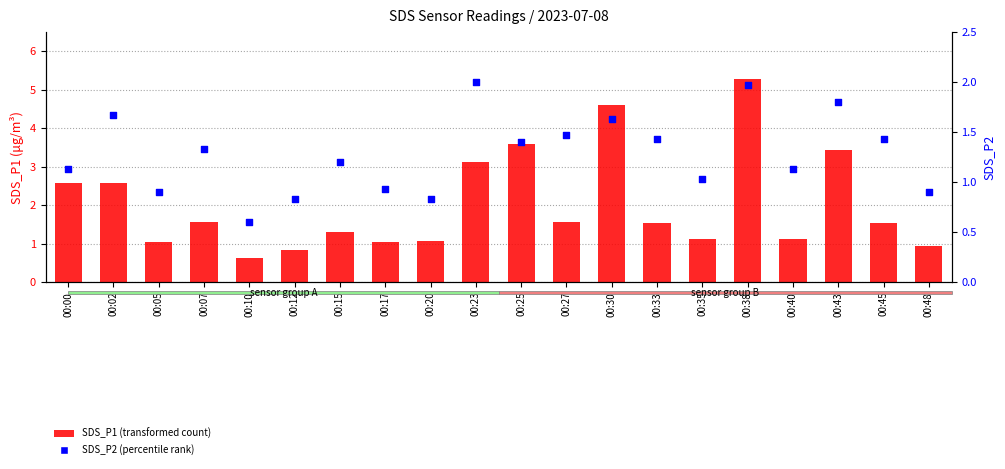

What are all the series names shown in the legend?

SDS_P1 (transformed count), SDS_P2 (percentile rank)